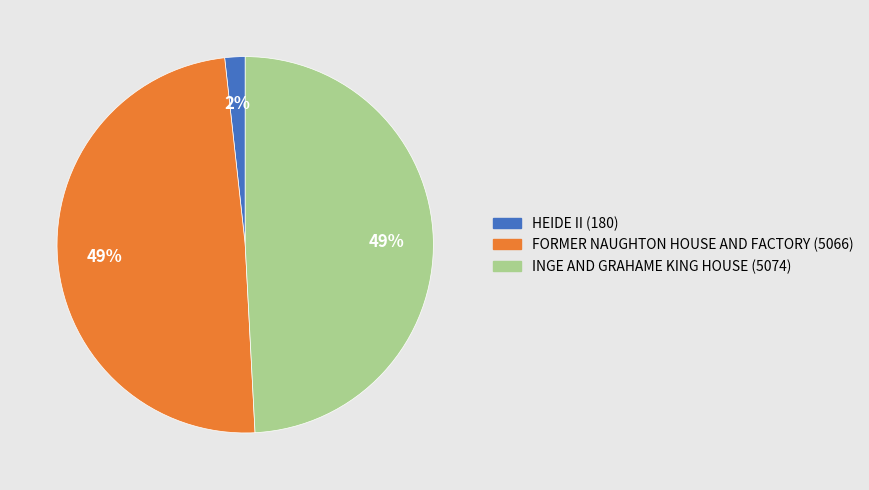

To the nearest percent, what portion does INGE AND GRAHAME KING HOUSE represent?

49%